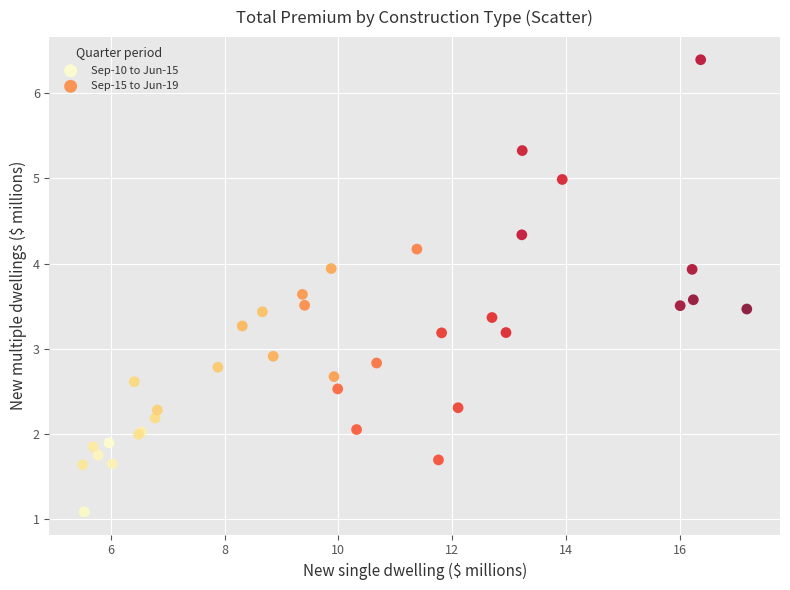

Which series contains the highest Y value?

Sep-15 to Jun-19